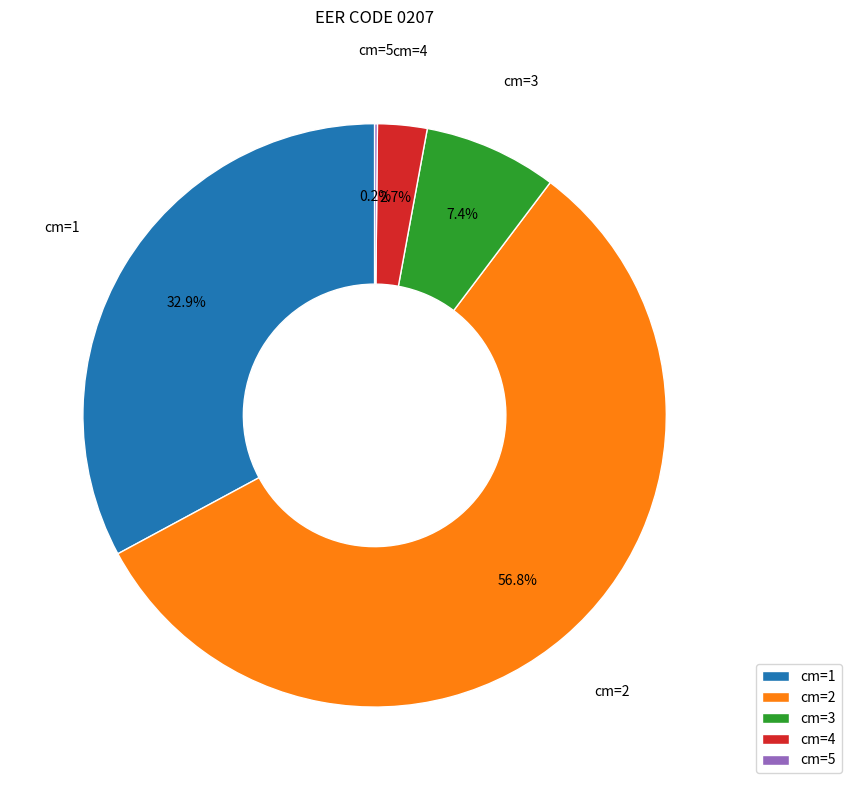

What percentage do cm=4 and cm=3 together represent?

10.1%